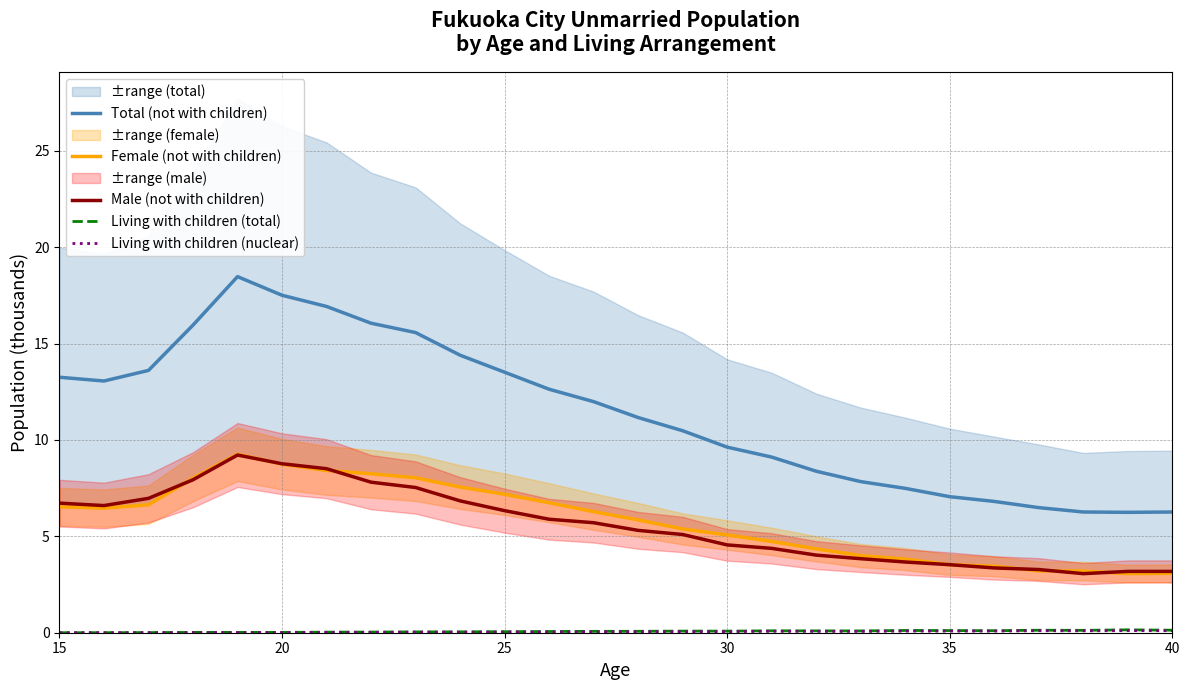

Is the value of Female (not with children) at 19 greater than the value of Living with children (total) at 16?

Yes